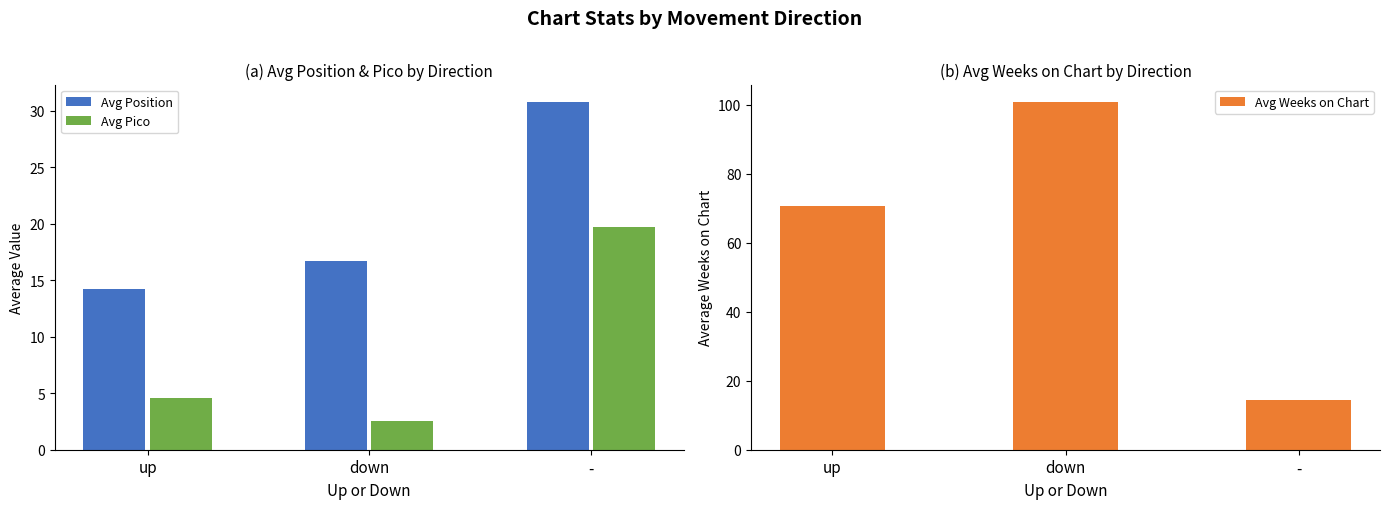

What is the value of the Avg Position bar at the 1st from the left?

14.2